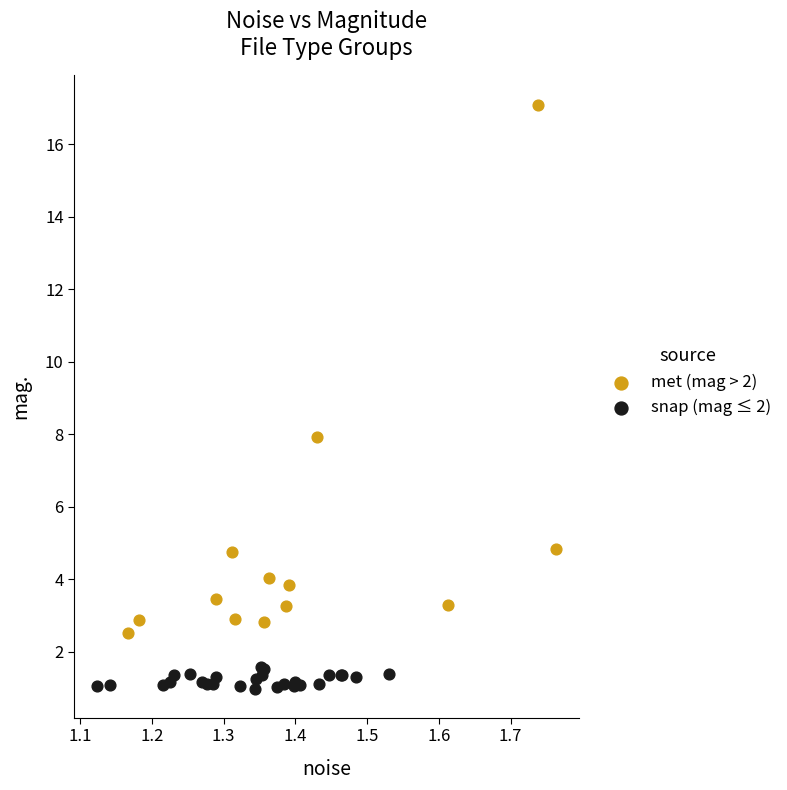

Which series reaches the minimum Y coordinate?

snap (mag ≤ 2)